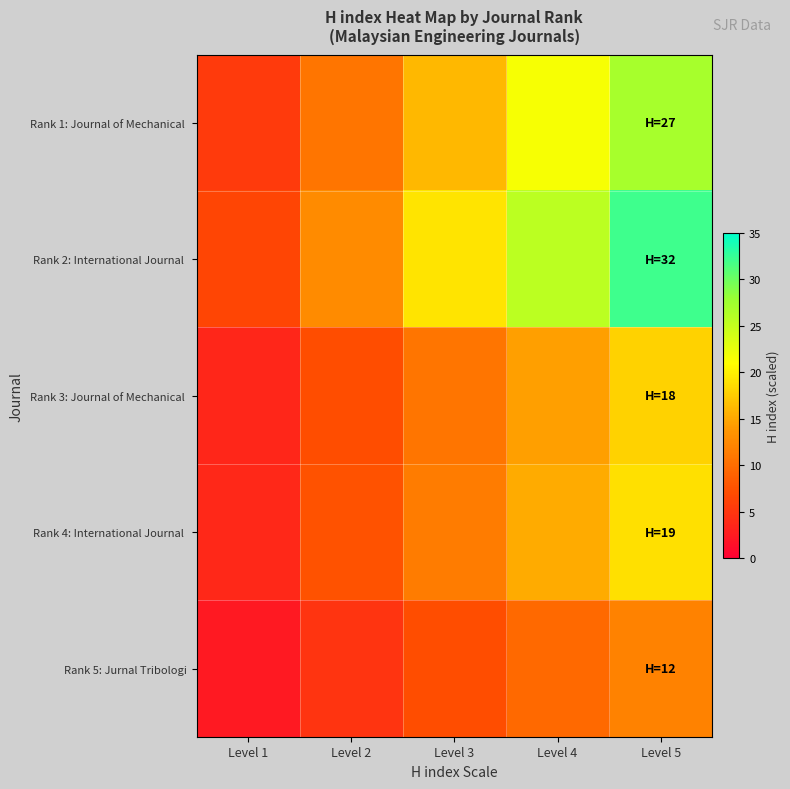

Rank the series by their maximum value, from lowest to highest.

Rank 5: Jurnal Tribologi, Rank 3: Journal of Mechanical, Rank 4: International Journal, Rank 1: Journal of Mechanical, Rank 2: International Journal